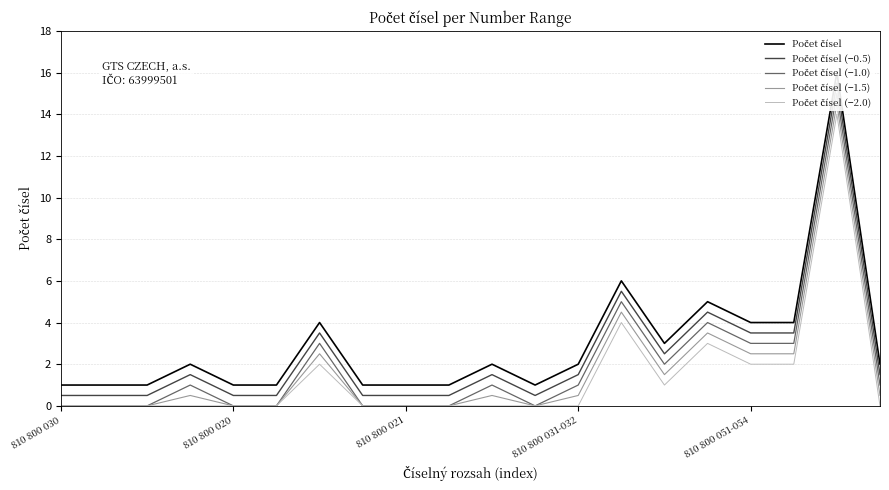

Is this an area chart (filled region under the line)?

No